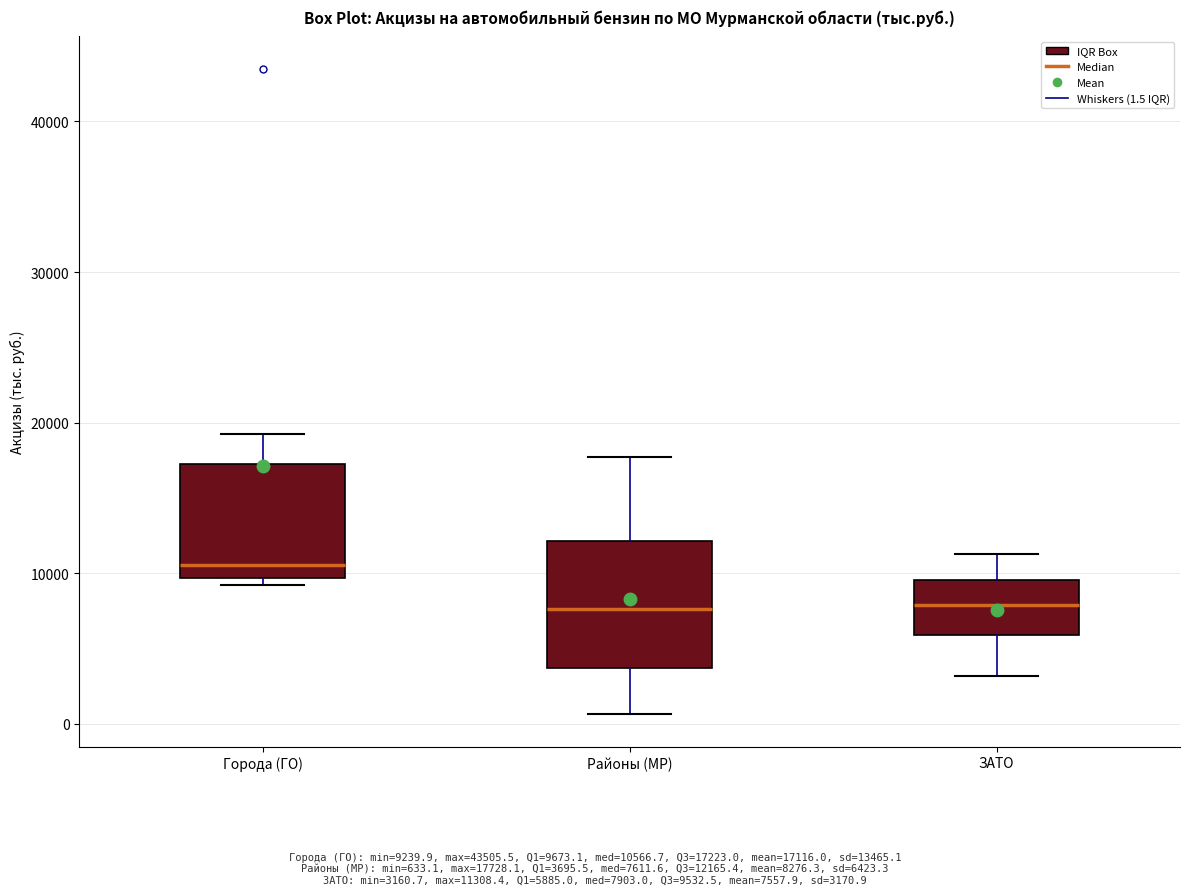

Which box's median line is the highest?

Города (ГО)